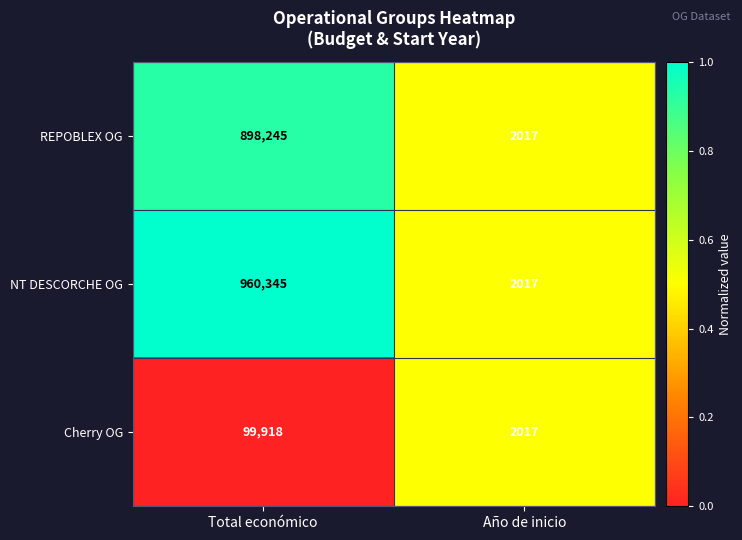

What is the sum of the REPOBLEX OG values at Total económico and Año de inicio?

900262